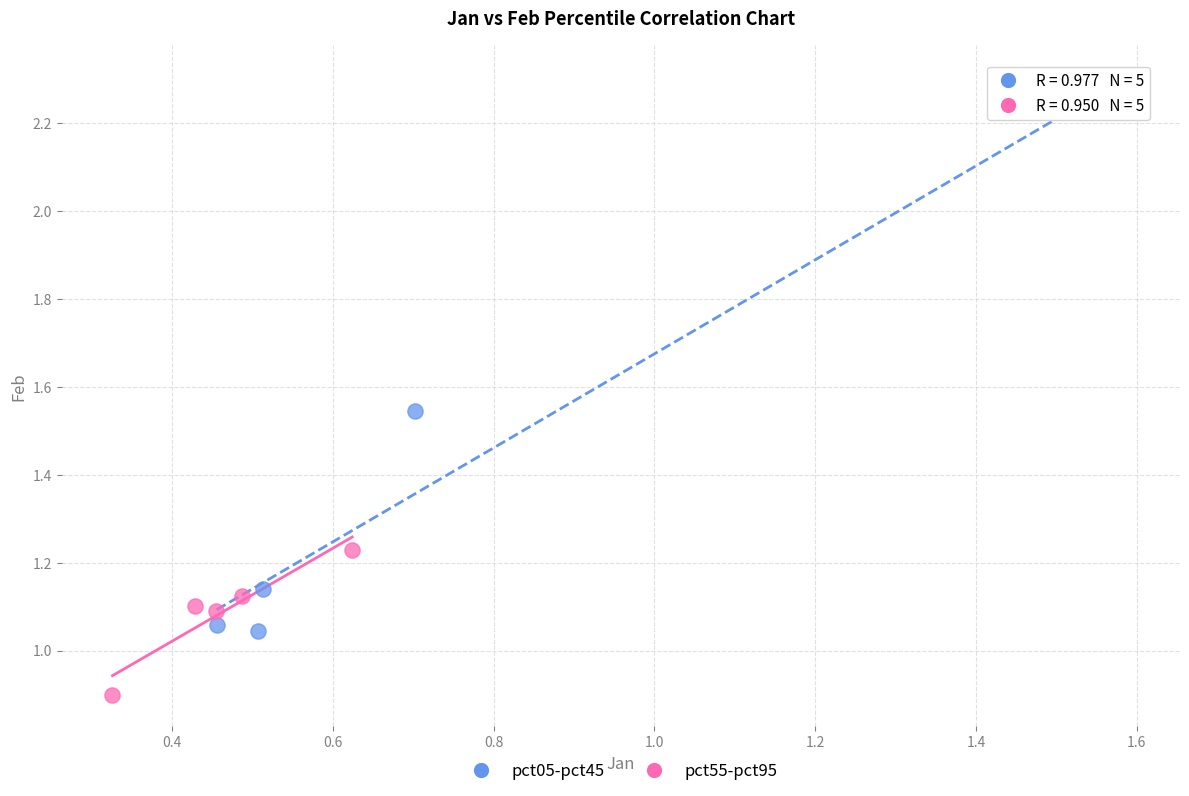

Which series has the widest spread of Y values?

pct05-pct45